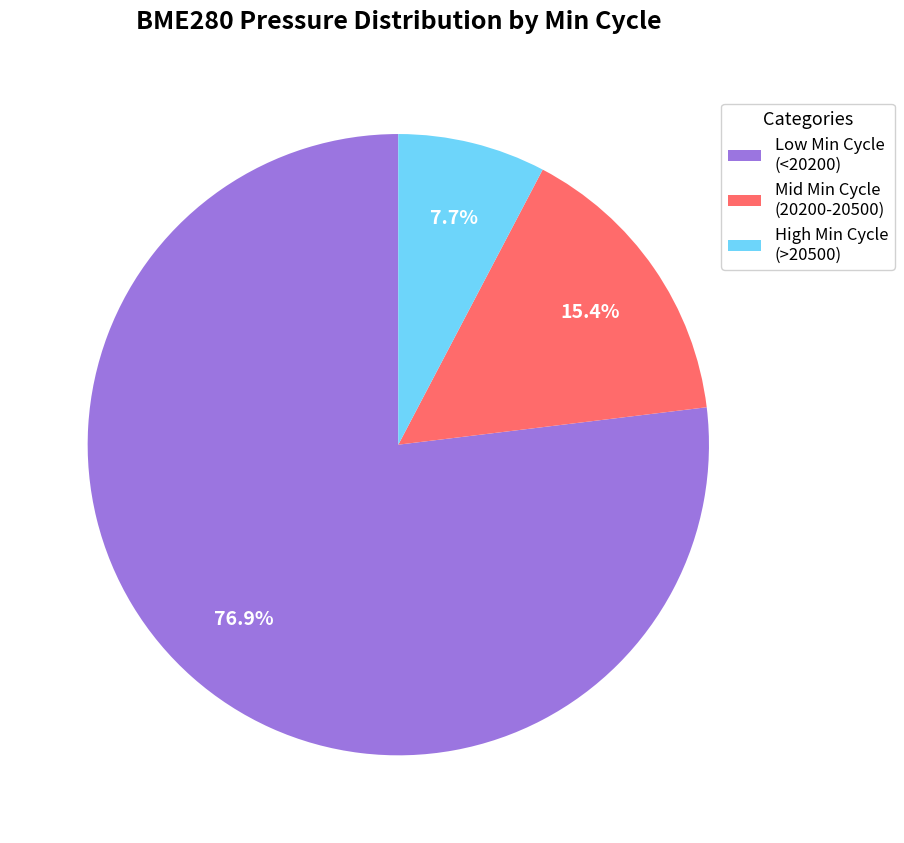

Does Low Min Cycle (<20200) account for over 50% of the chart?

Yes